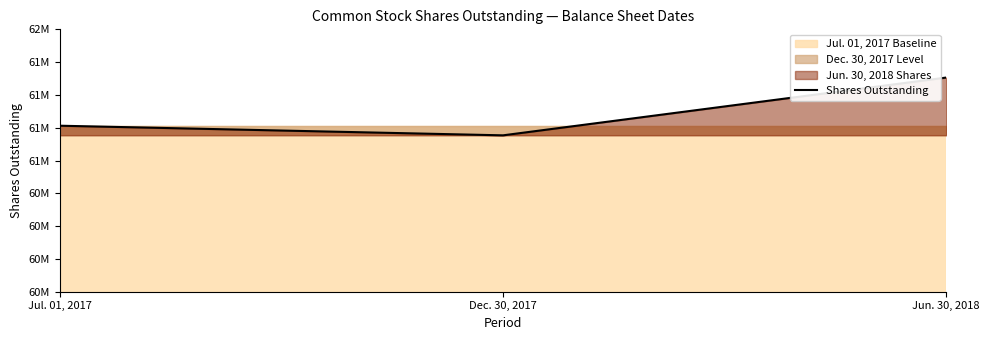

Which category has the highest value across all series?

Jun. 30, 2018